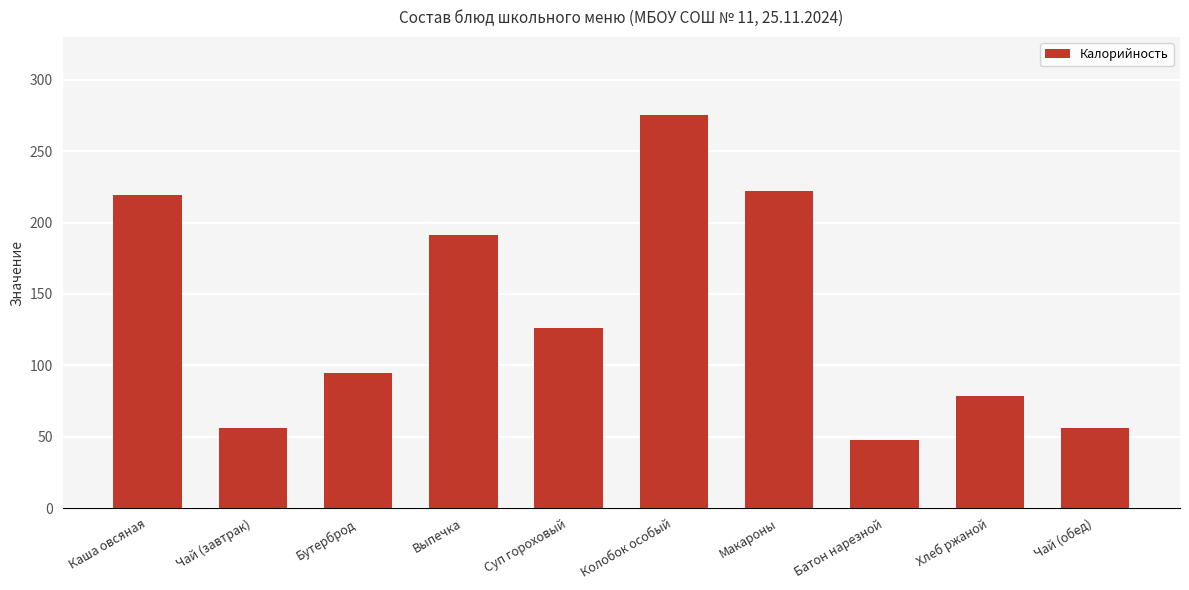

The chart shows a value of 56.0 at Чай (обед). True or false?

True